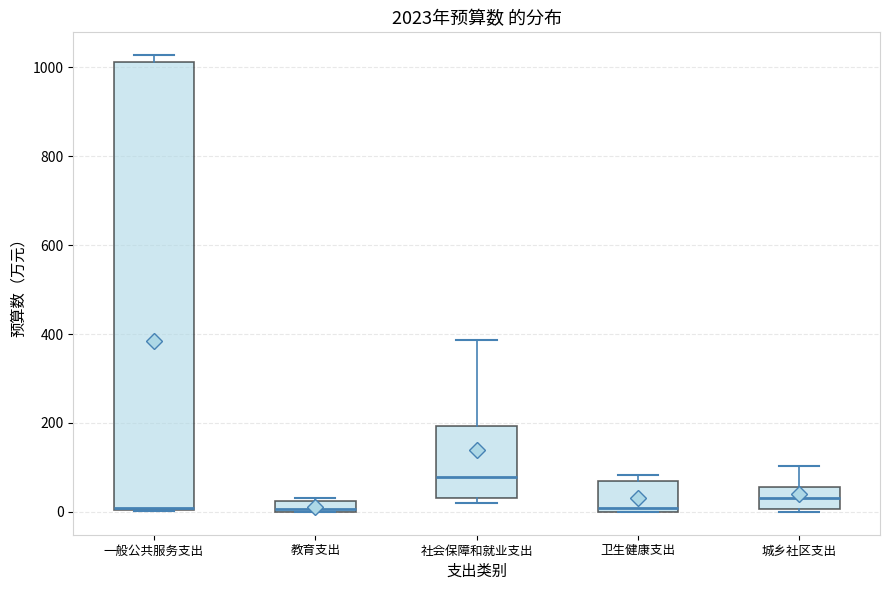

Which box's median line is the highest?

社会保障和就业支出